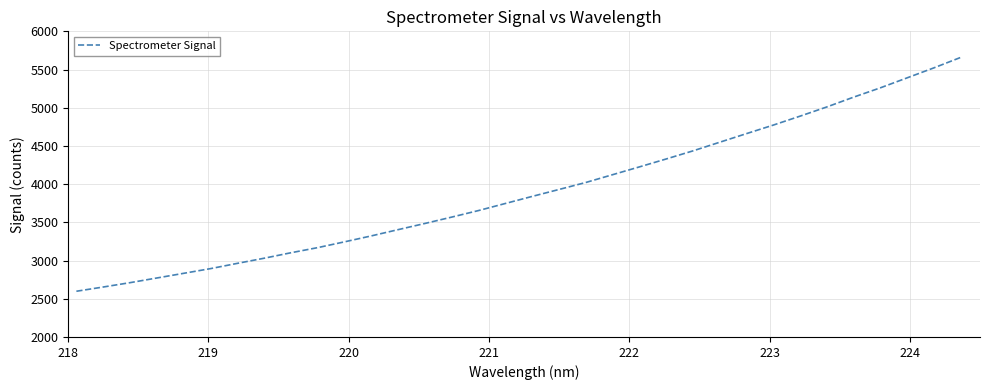

What is the smallest value displayed?

2598.3